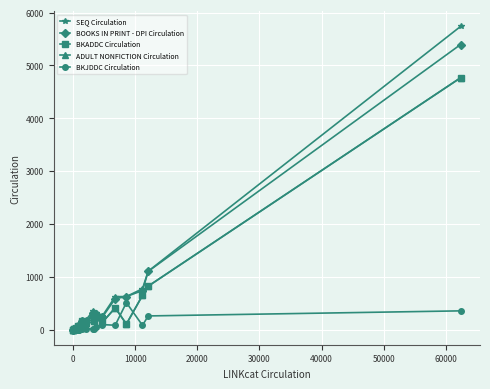

Does the chart have visible grid lines?

Yes